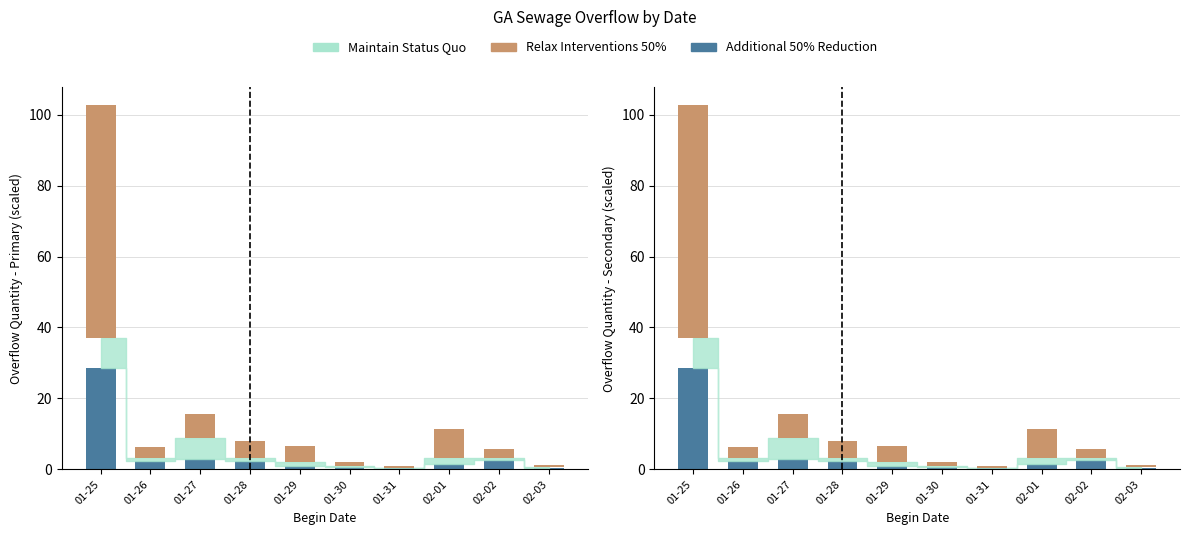

Reading left to right, extract all data points from this chart.

Additional 50% Reduction: 28.5	2.5	3.0	2.3	1.0	0.7	0.3	1.5	2.8	0.5
Relax Interventions 50%: 65.7	3.0	6.8	4.7	4.6	1.2	0.5	8.2	2.4	0.7